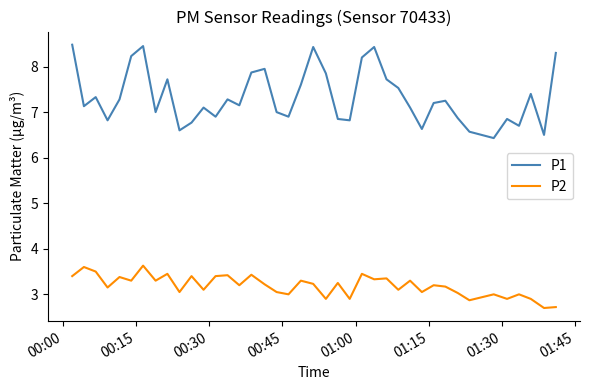

Which series has the largest total across all categories?

P1